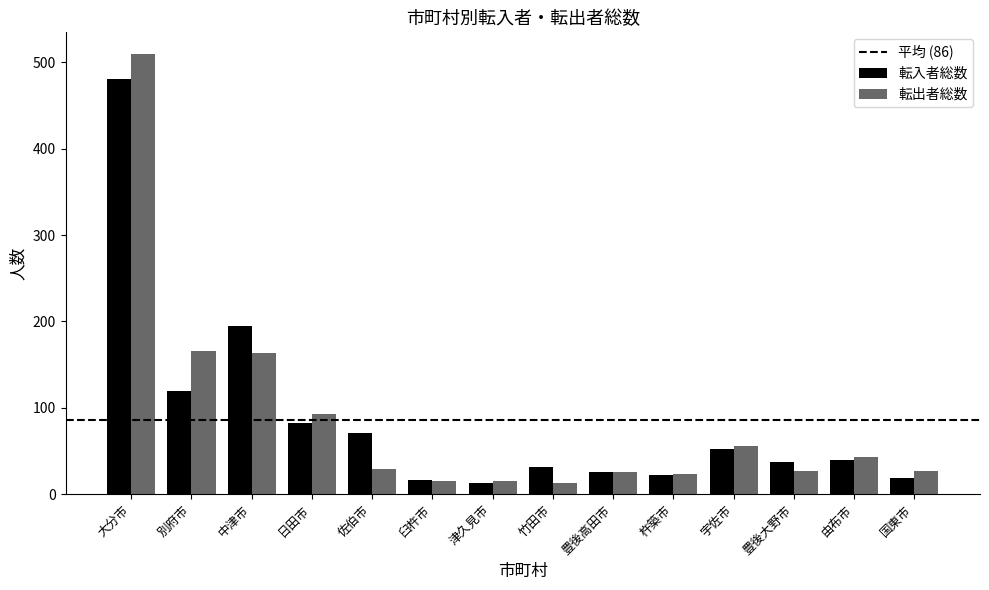

Where does the 転出者総数 series first go above 29?

大分市